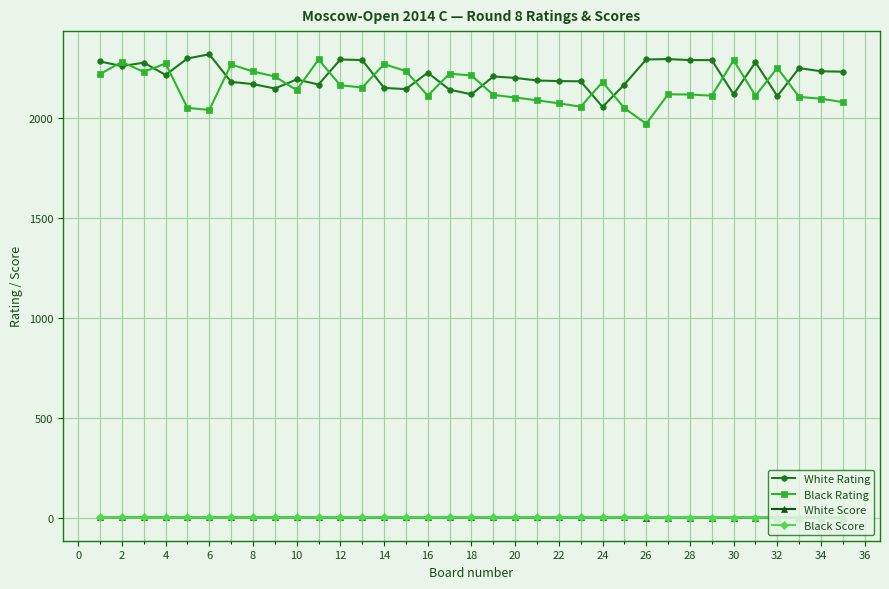

True or false: Black Rating has more than 0 points higher than both neighbors.

True